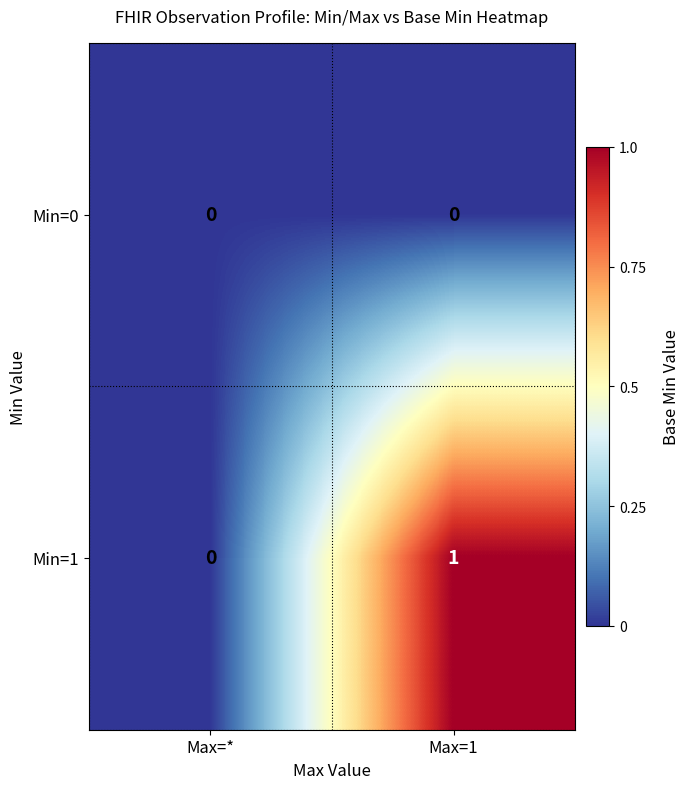

What is the difference between the highest and lowest values at Max=1?

1